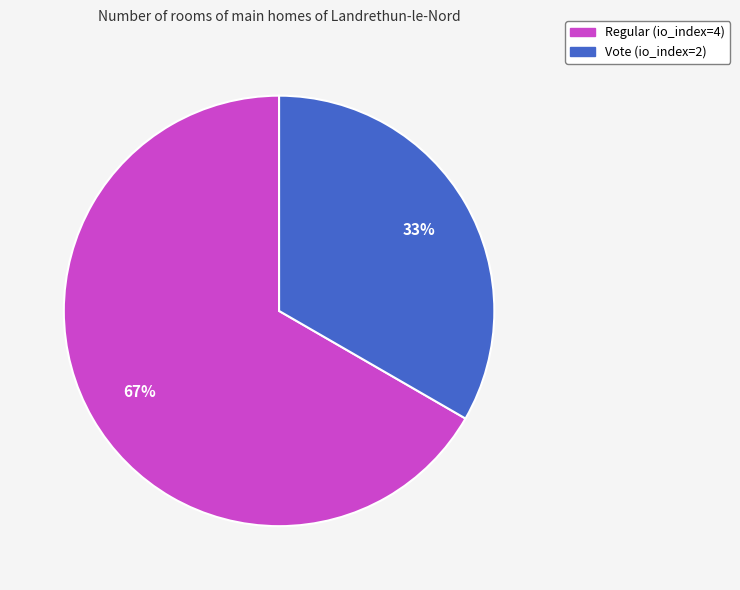

Approximately how many times larger is the value at Regular (io_index=4) compared to Vote (io_index=2)?

2.0